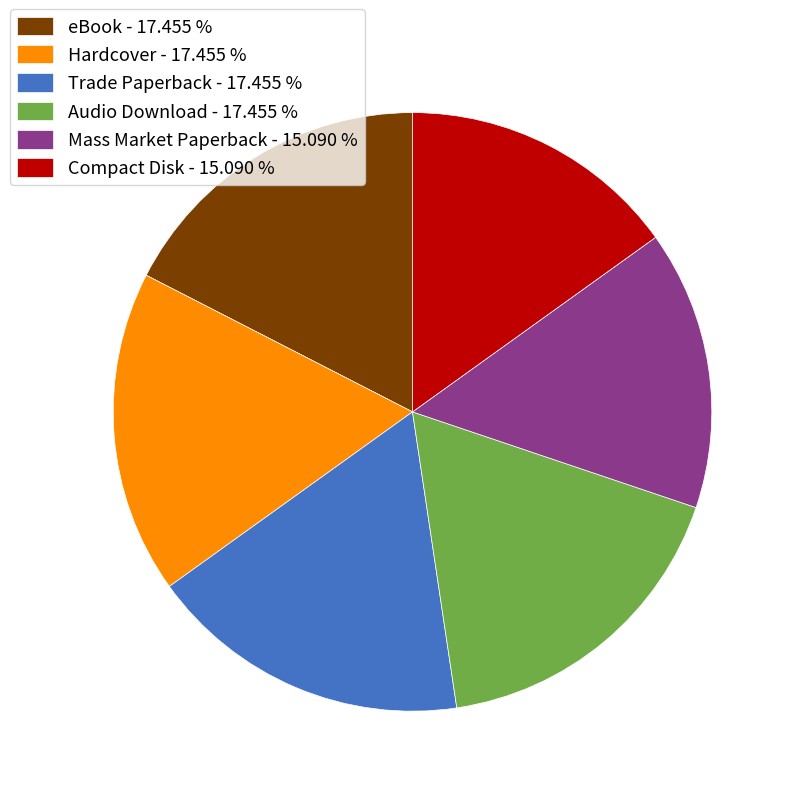

Combined, do Audio Download - 17.455 % and Trade Paperback - 17.455 % account for over 50%?

No